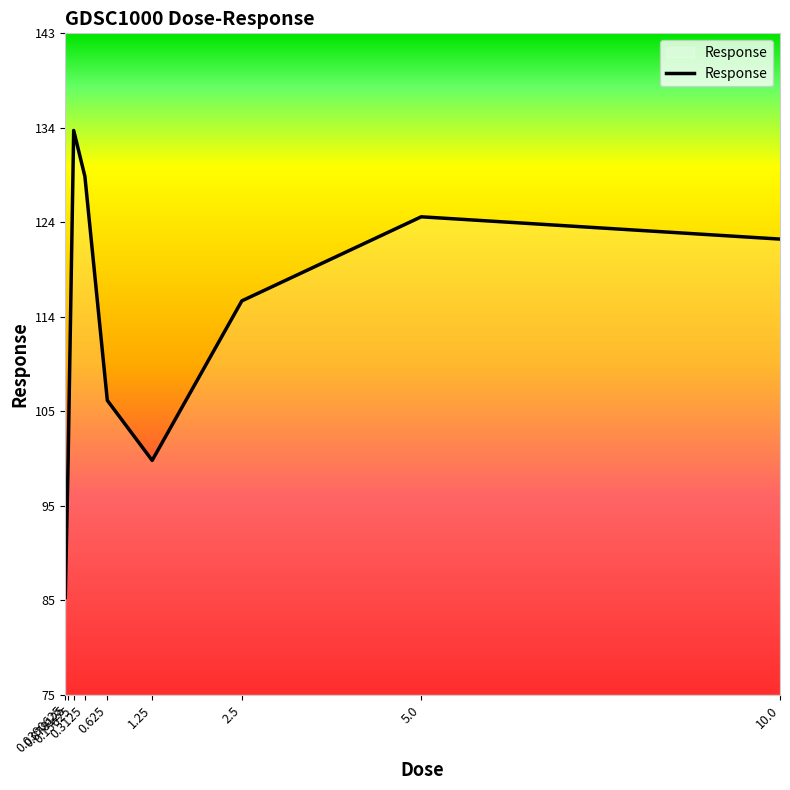

What is the change in value from 0.0390625 to 5.0?

+39.2